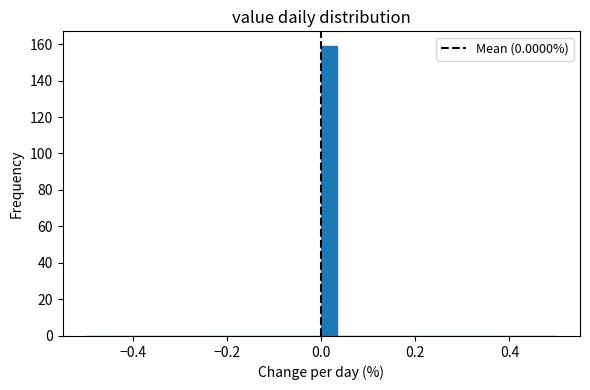

Around what value on the x-axis is the tallest bar? Give the approximate position of its centre, as read against the axis.

0.02